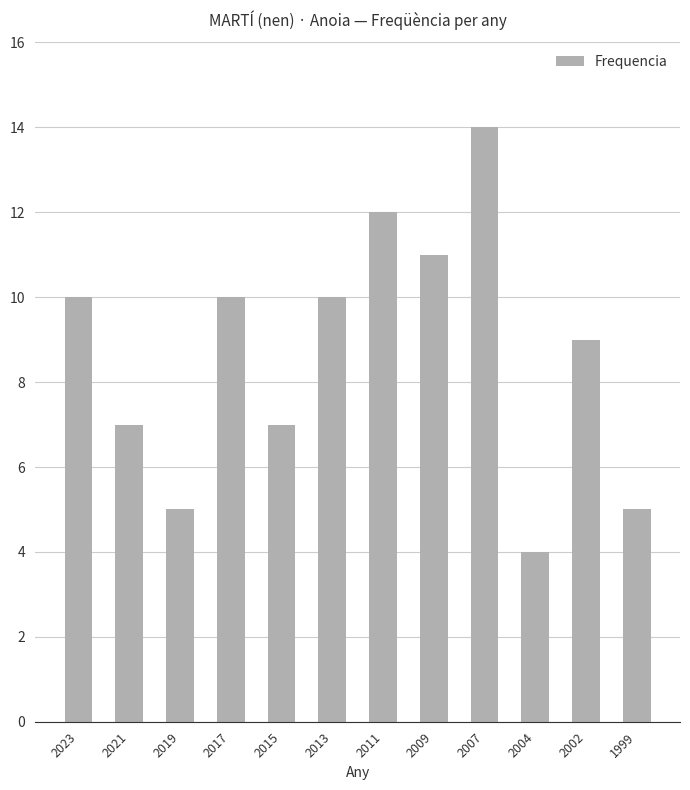

The value at 2019 is 2. True or false?

False